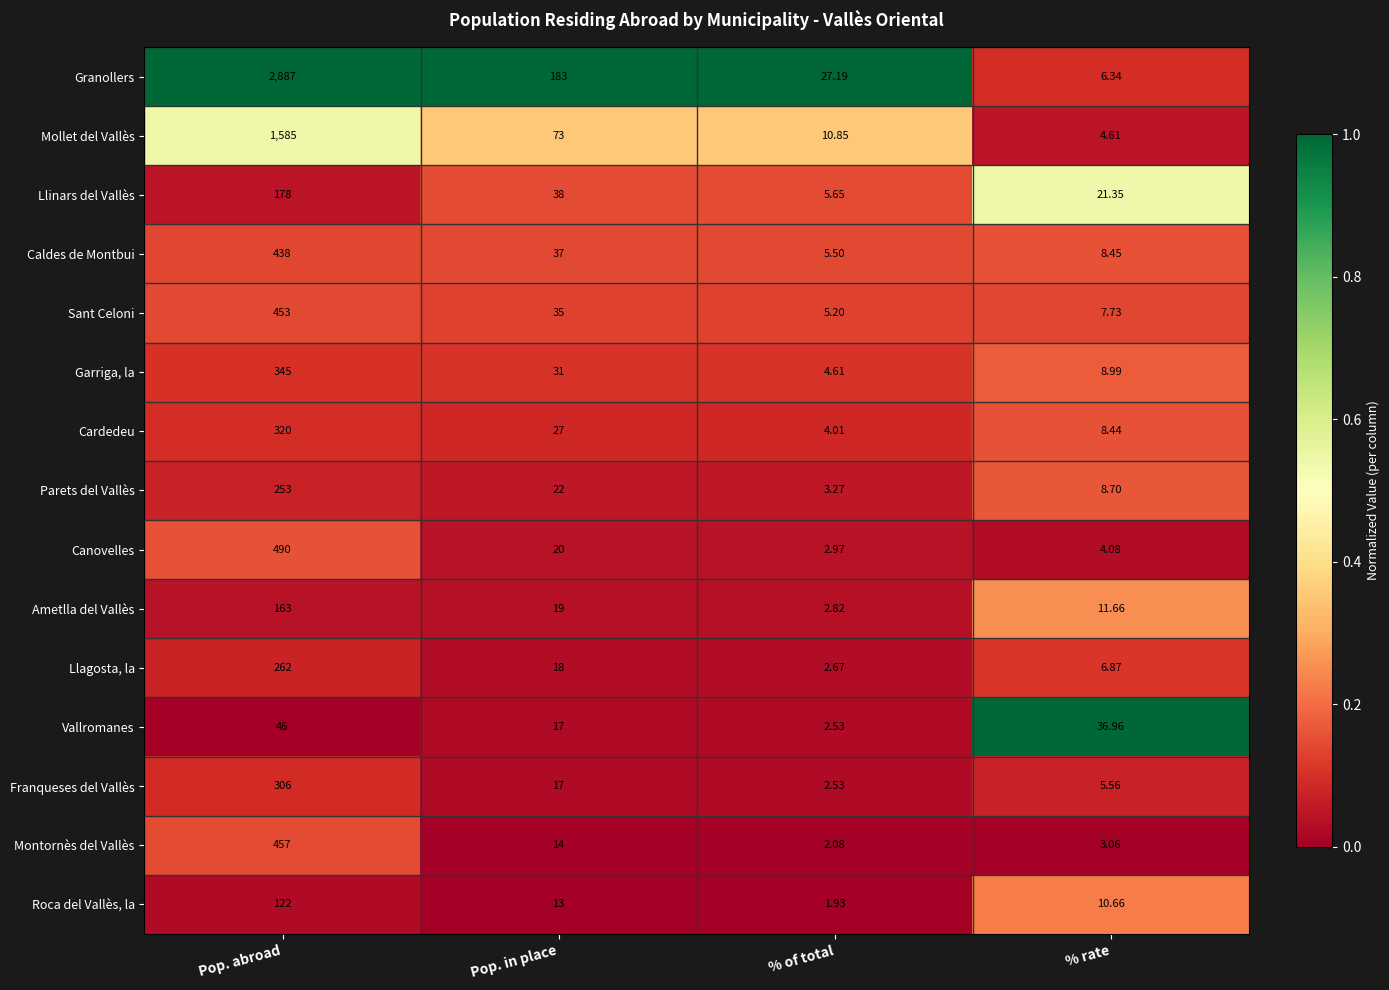

Where is Mollet del Vallès nearest to the value 794?

Pop. in place